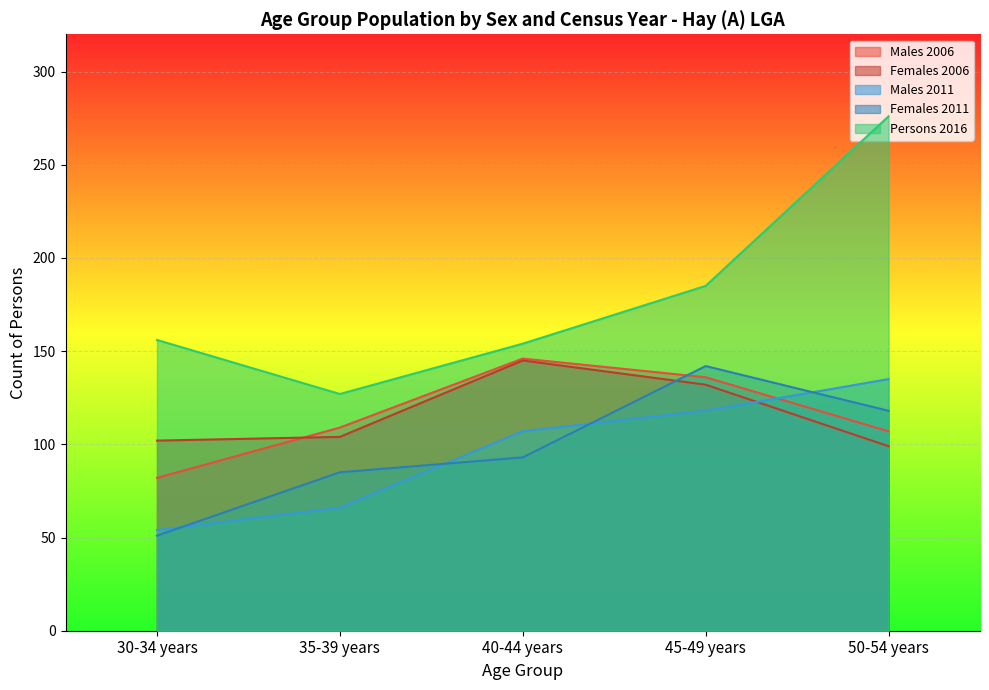

At which label is Males 2011 closest to 94?

40-44 years